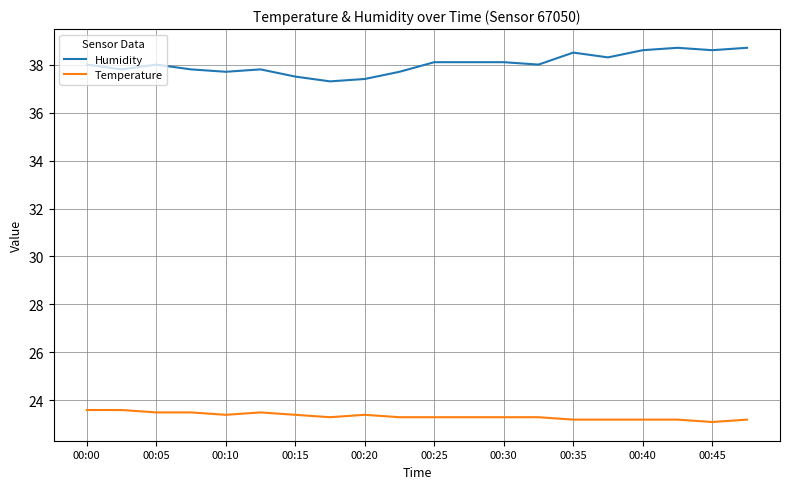

What is the difference between the maximum and minimum values in the Temperature series?

0.5